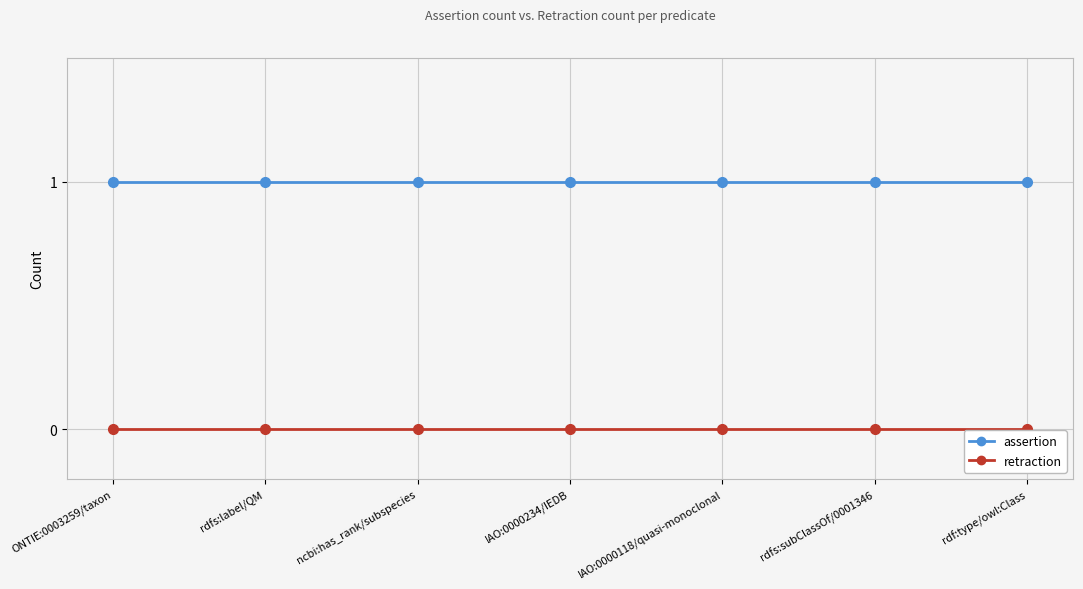

At ncbi:has_rank/subspecies, list the series in order from smallest to largest.

retraction, assertion